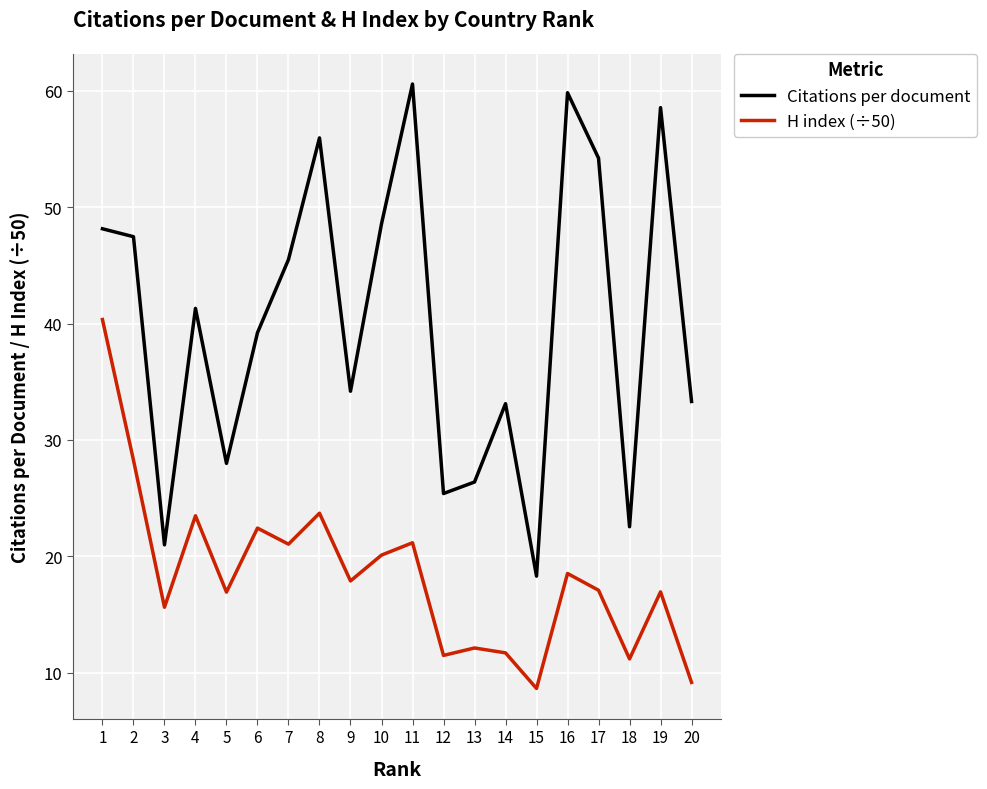

The value of H index (÷50) at 6 is 36.6. True or false?

False